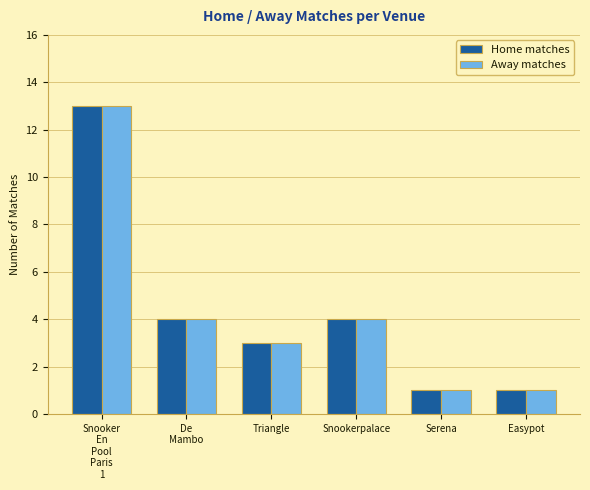

How many data points does each series have?

6